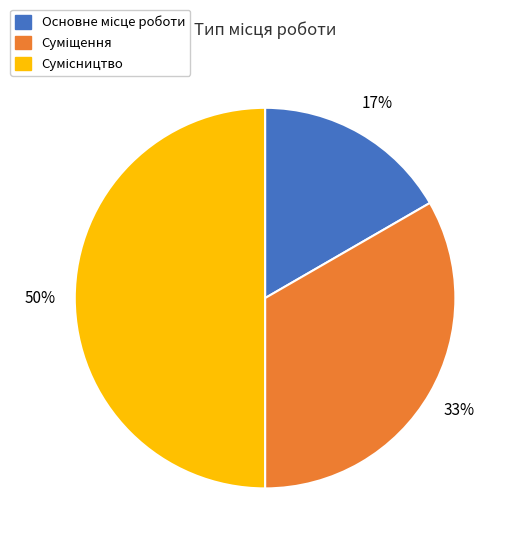

To the nearest percent, what is the difference between the largest and smallest slice percentages?

33%